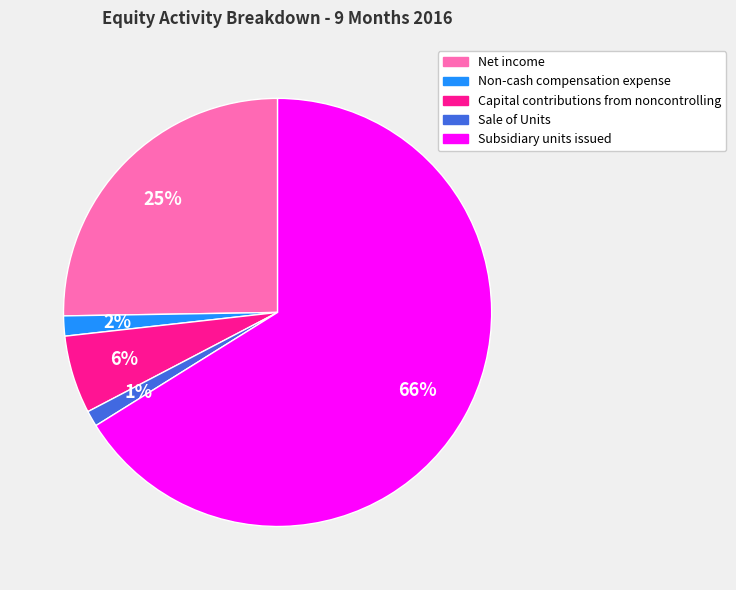

To the nearest percent, what percentage of the pie is Sale of Units?

1%